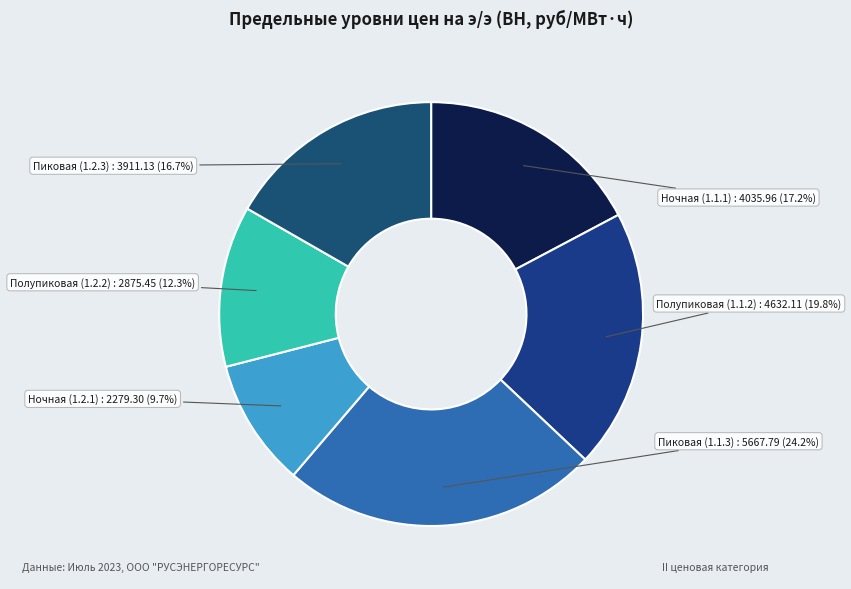

How many segments does this pie chart have?

6